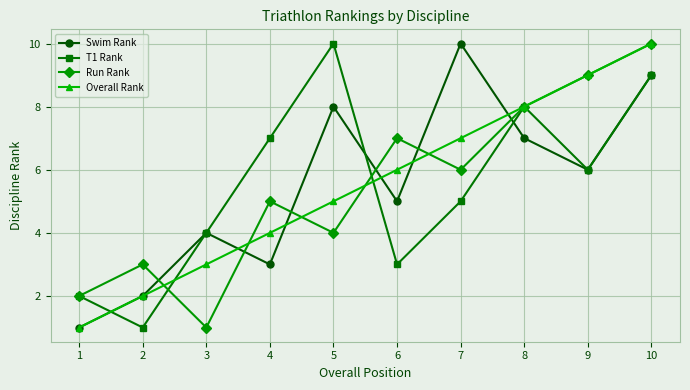

What is the difference between the highest and lowest values at 5?

6